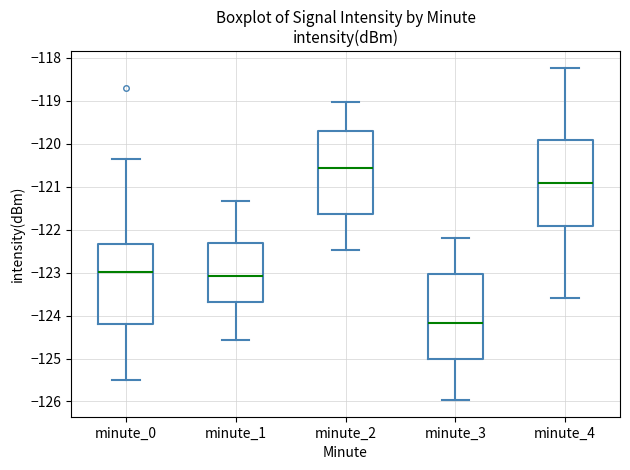

Which box has the highest median line?

minute_2